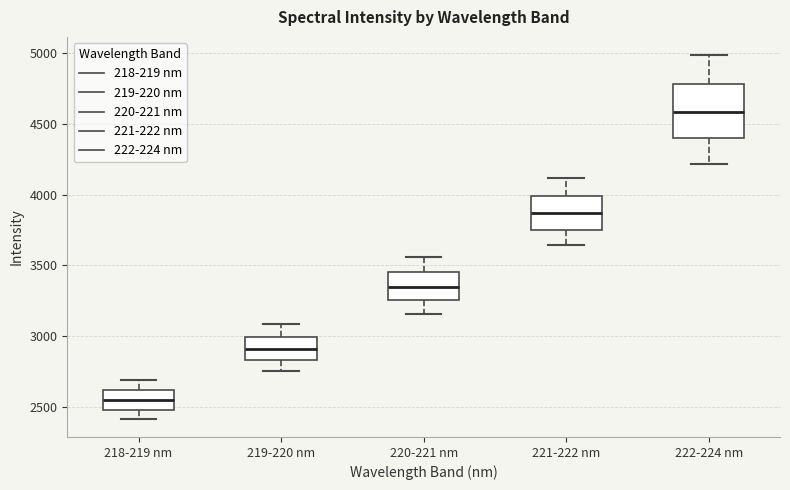

Comparing the boxes themselves (not the whiskers), which one is the tallest?

222-224 nm